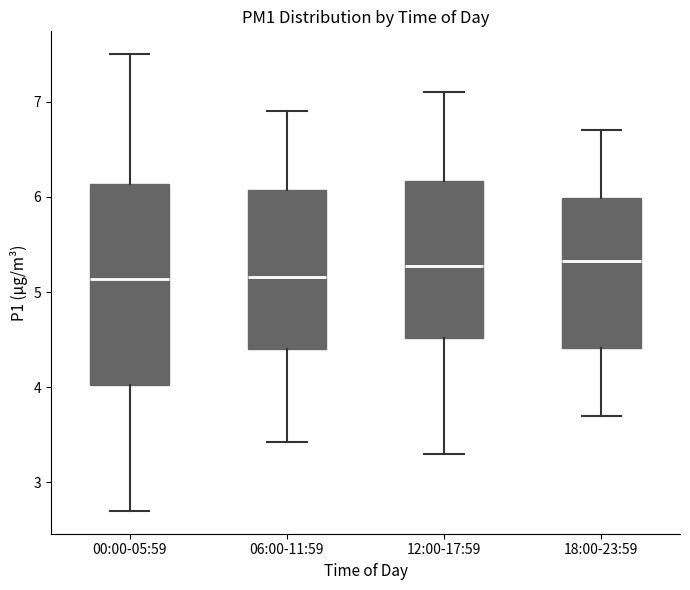

Reading left to right, read every box against the y-axis: the position of its median line, the range the box covers, and the ends of its whiskers. The values are not printed on the chart, so give them approximately, as read against the axis.

00:00-05:59: median 5.1, box 4.0 to 6.1, whiskers 2.7 to 7.5
06:00-11:59: median 5.2, box 4.4 to 6.1, whiskers 3.4 to 6.9
12:00-17:59: median 5.3, box 4.5 to 6.2, whiskers 3.3 to 7.1
18:00-23:59: median 5.3, box 4.4 to 6.0, whiskers 3.7 to 6.7